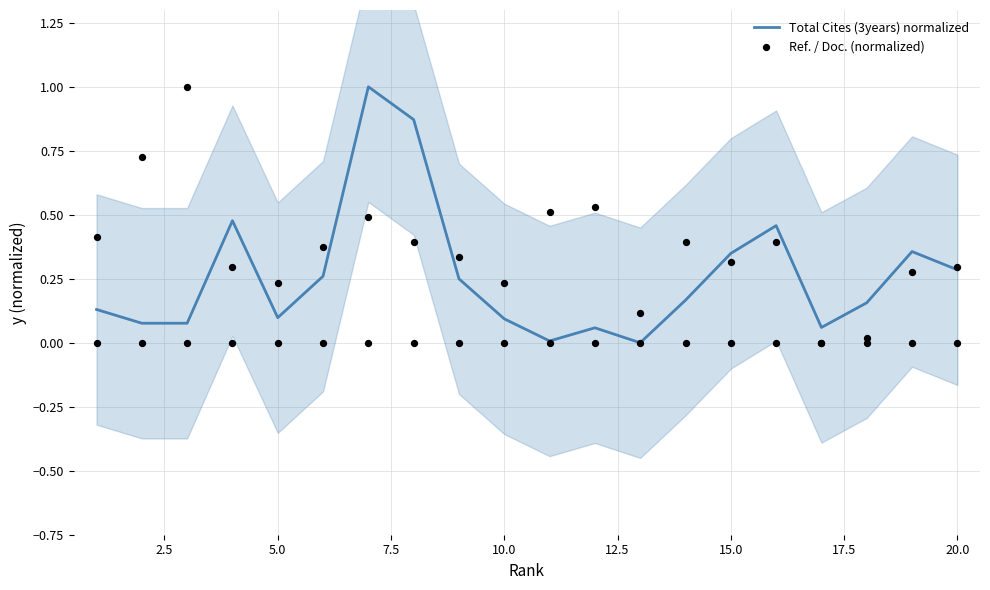

At how many categories does at least one series exceed 0?

20